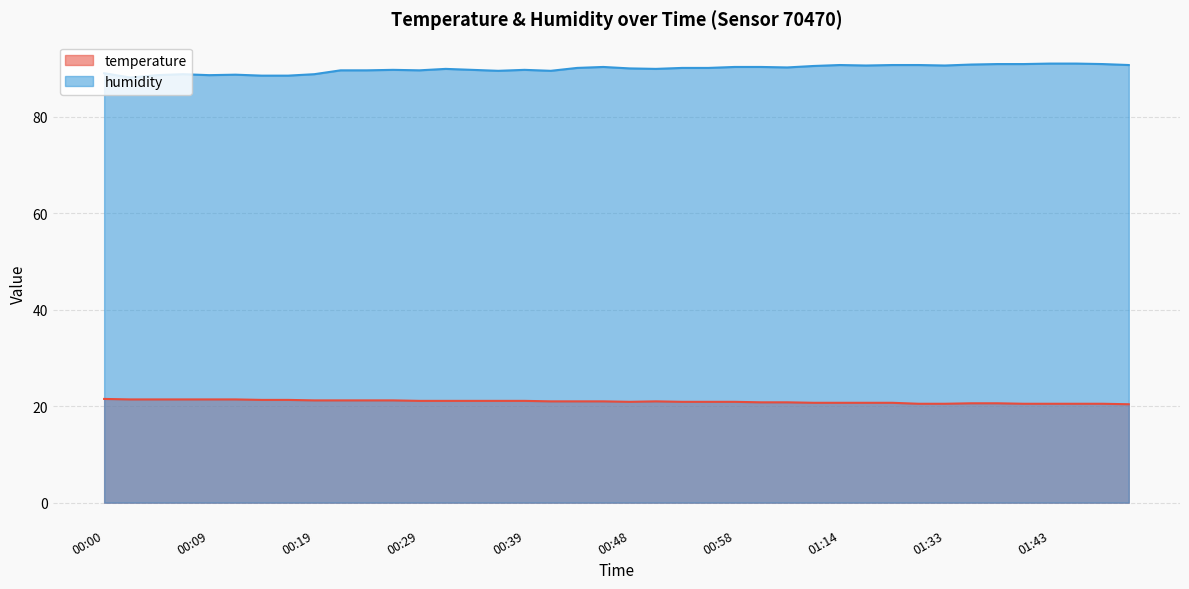

In humidity, how many points are higher than both neighbors (excluding endpoints)?

7